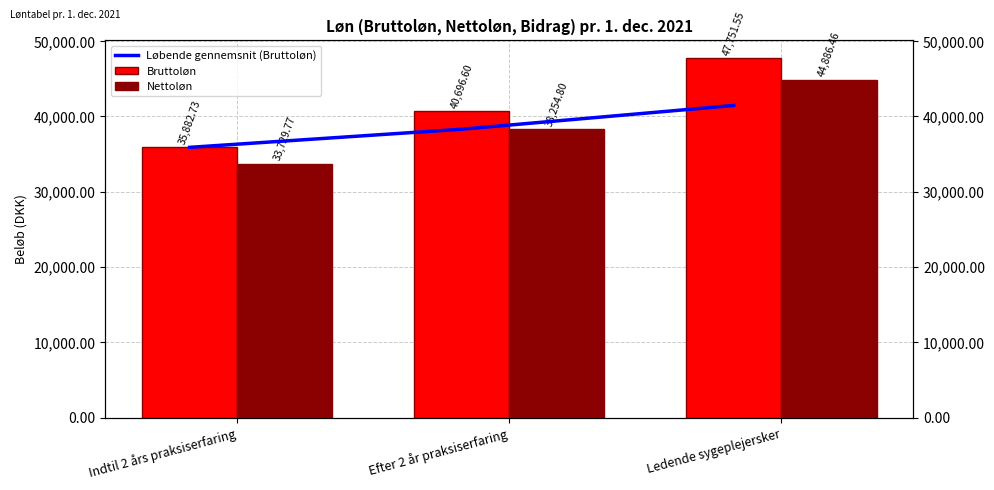

Count the number of data series in this chart.

3